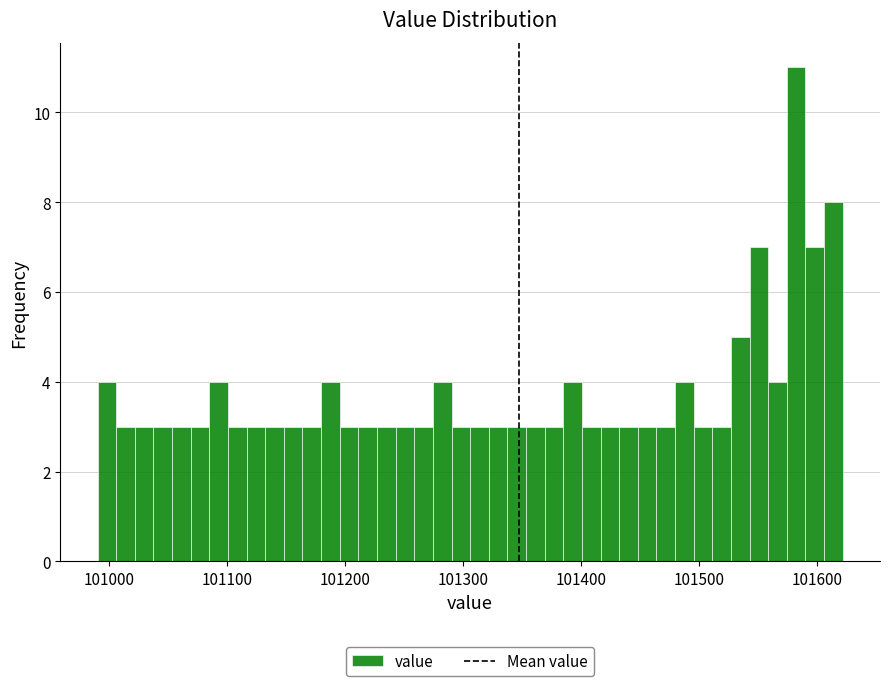

Read against the x-axis, roughly where is the centre of the tallest bar?

101580